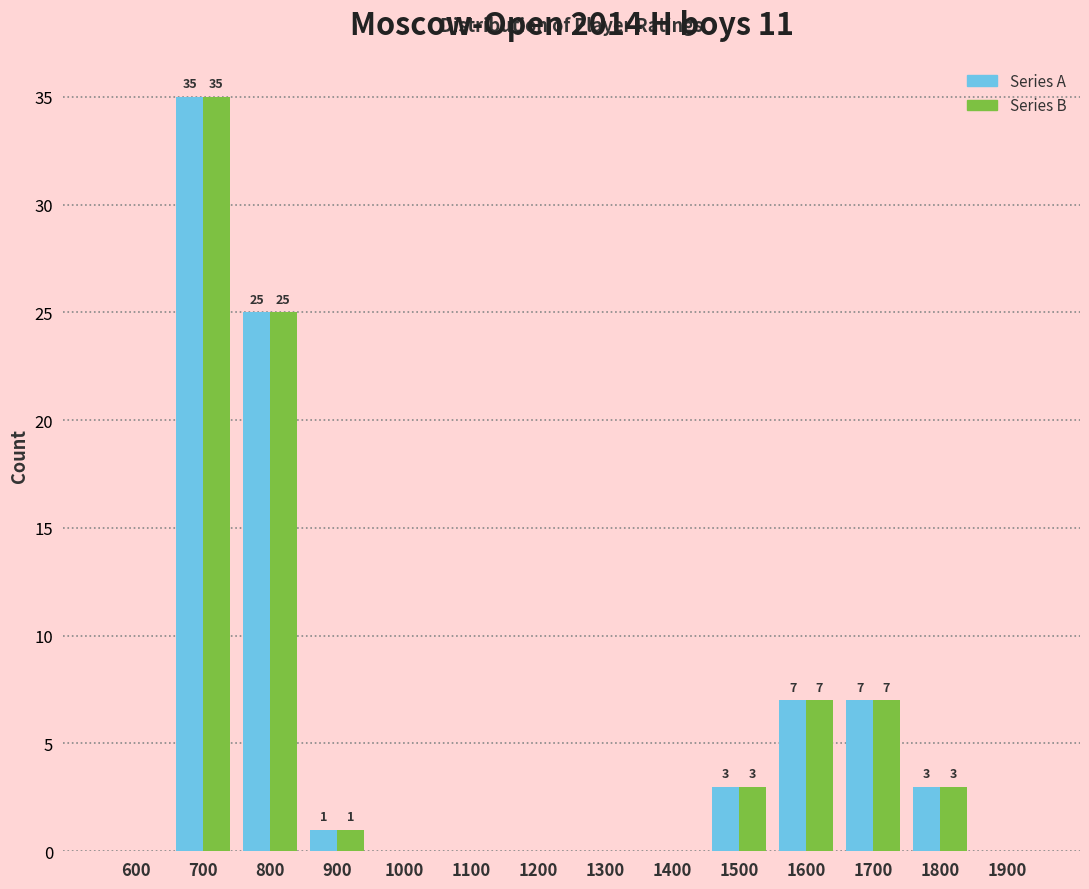

Which label corresponds to the largest value in the chart?

700